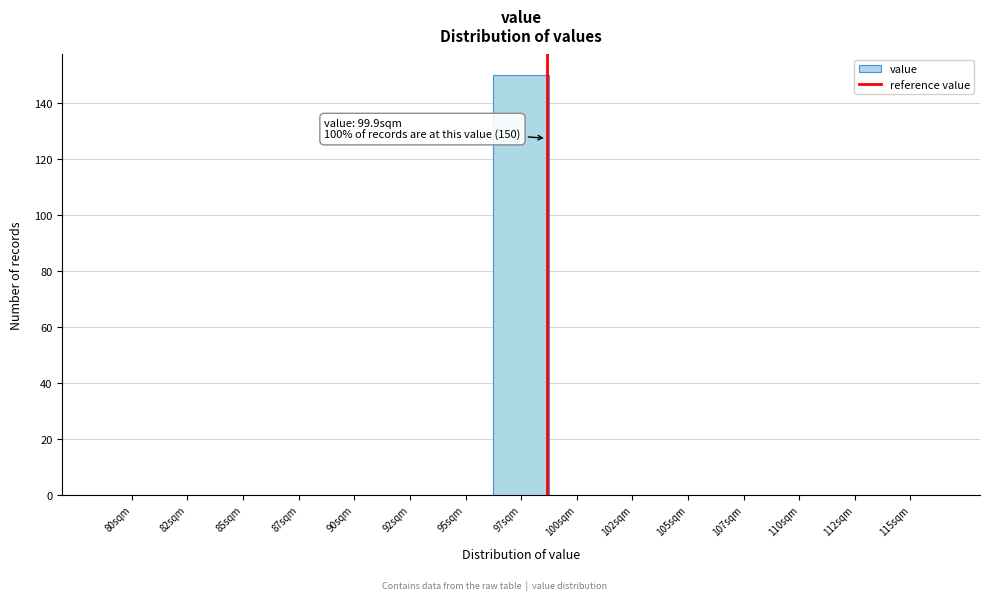

Reading left to right, extract all data points from this chart.

80sqm=0	82sqm=0	85sqm=0	87sqm=0	90sqm=0	92sqm=0	95sqm=0	97sqm=150	100sqm=0	102sqm=0	105sqm=0	107sqm=0	110sqm=0	112sqm=0	115sqm=0